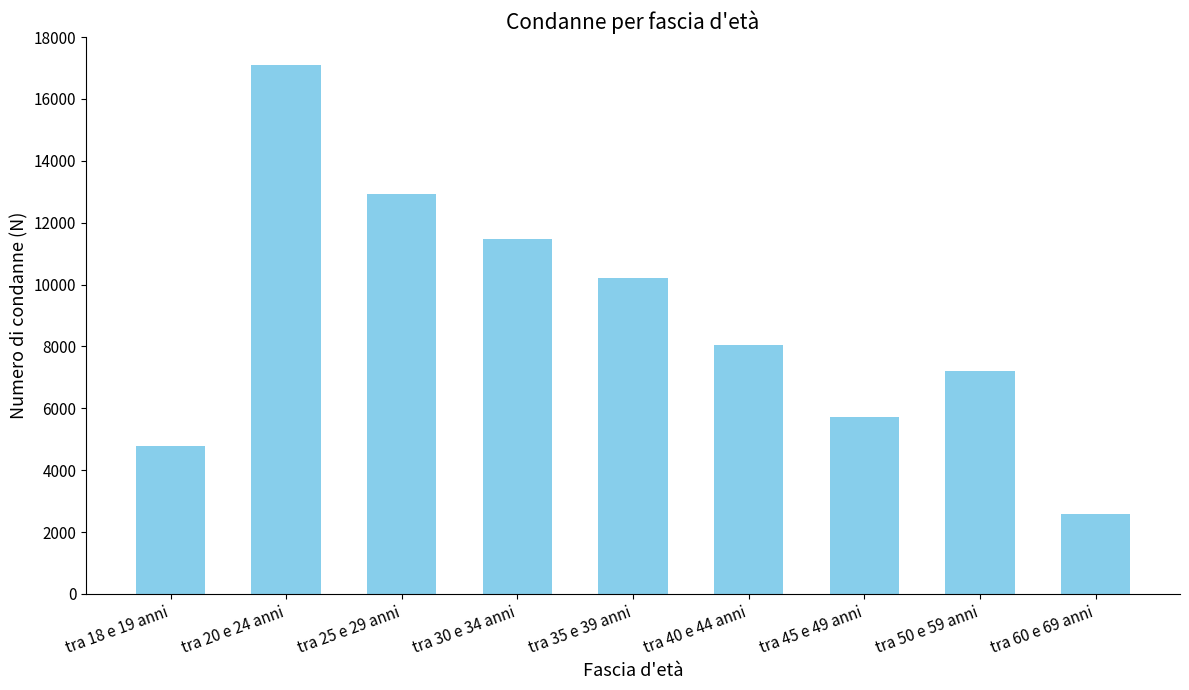

How many data points does each series have?

9